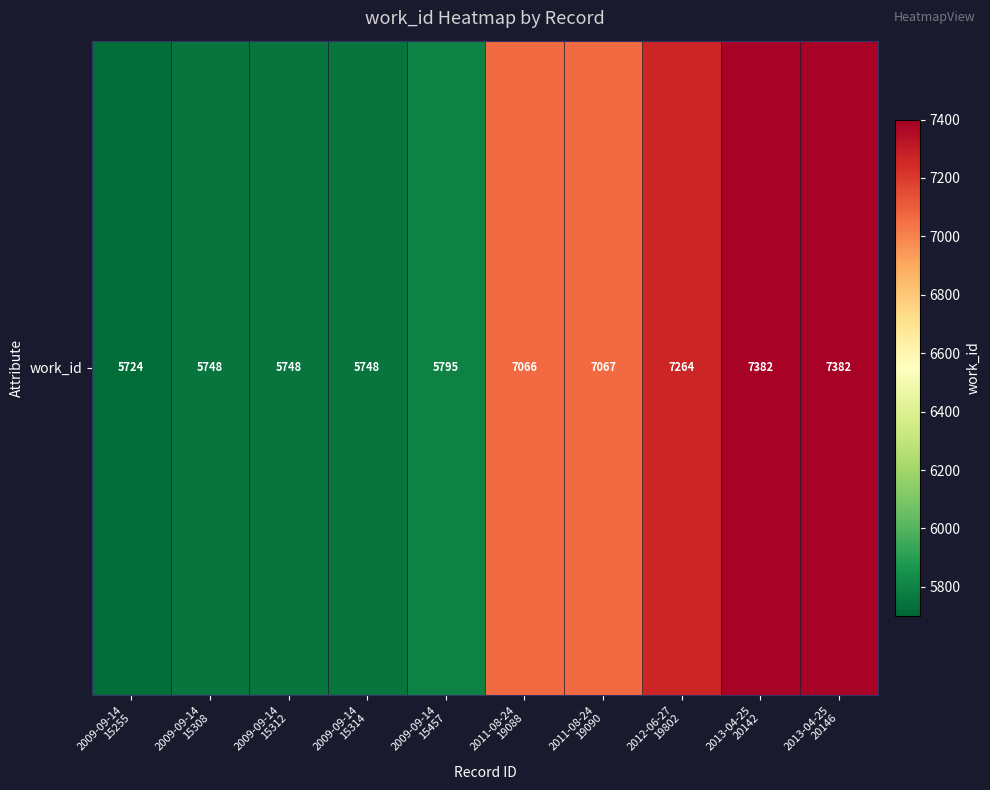

What is the ratio of the value at 2009-09-14
15255 to the value at 2009-09-14
15457?

1.0